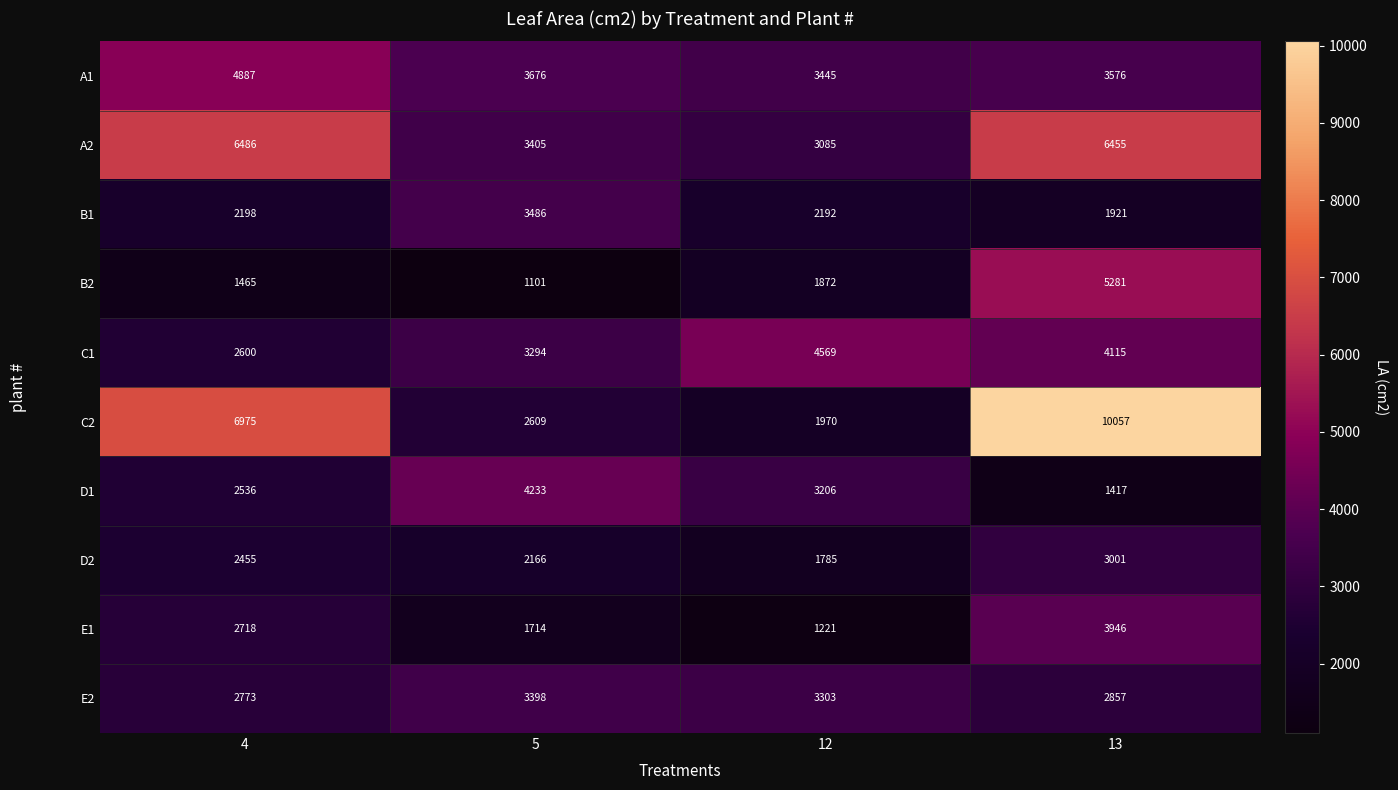

At 13, list the series in order from smallest to largest.

D1, B1, E2, D2, A1, E1, C1, B2, A2, C2